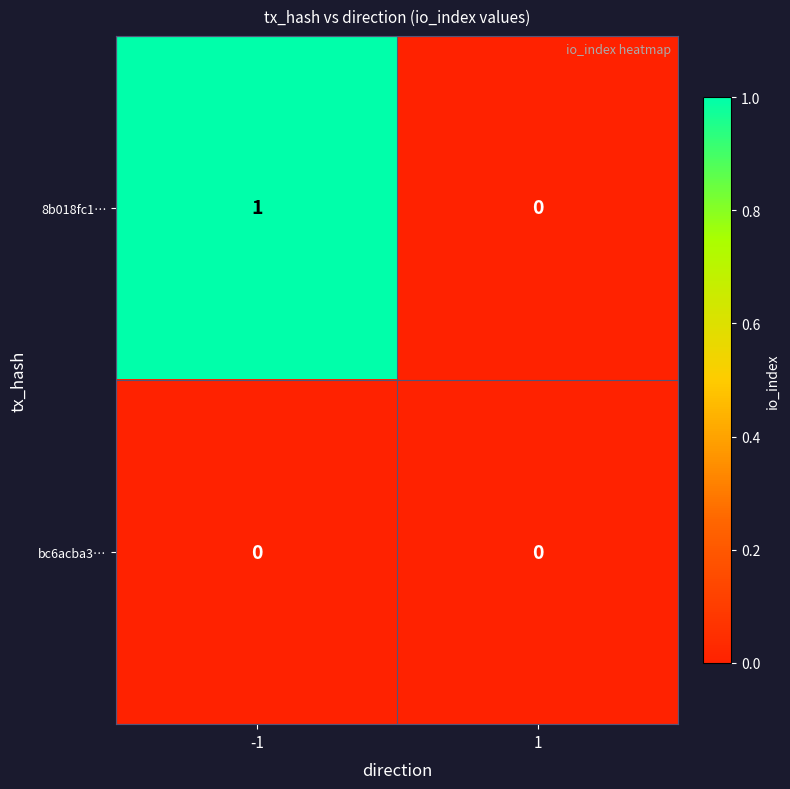

At which category does the chart reach its peak across all series?

-1